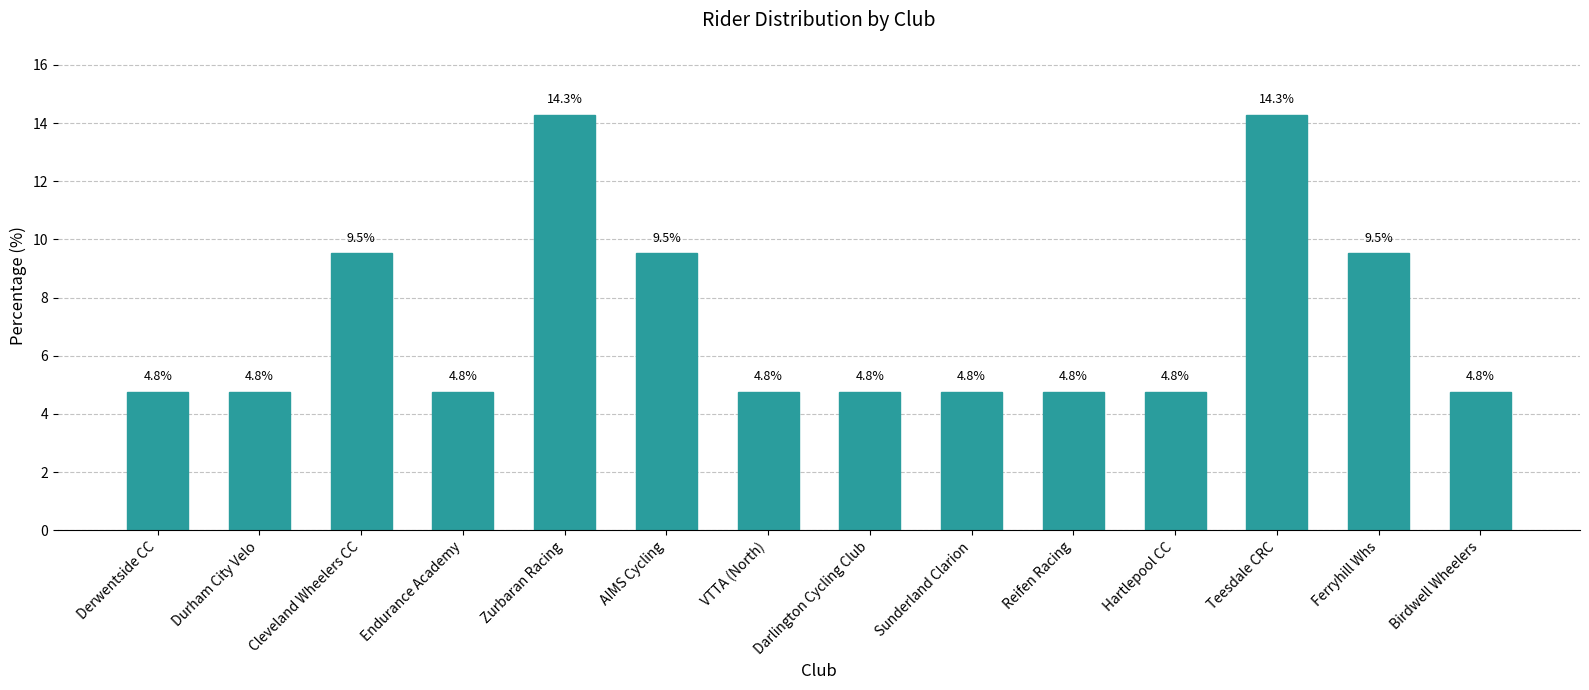

What is the approximate value at VTTA (North)?

4.8